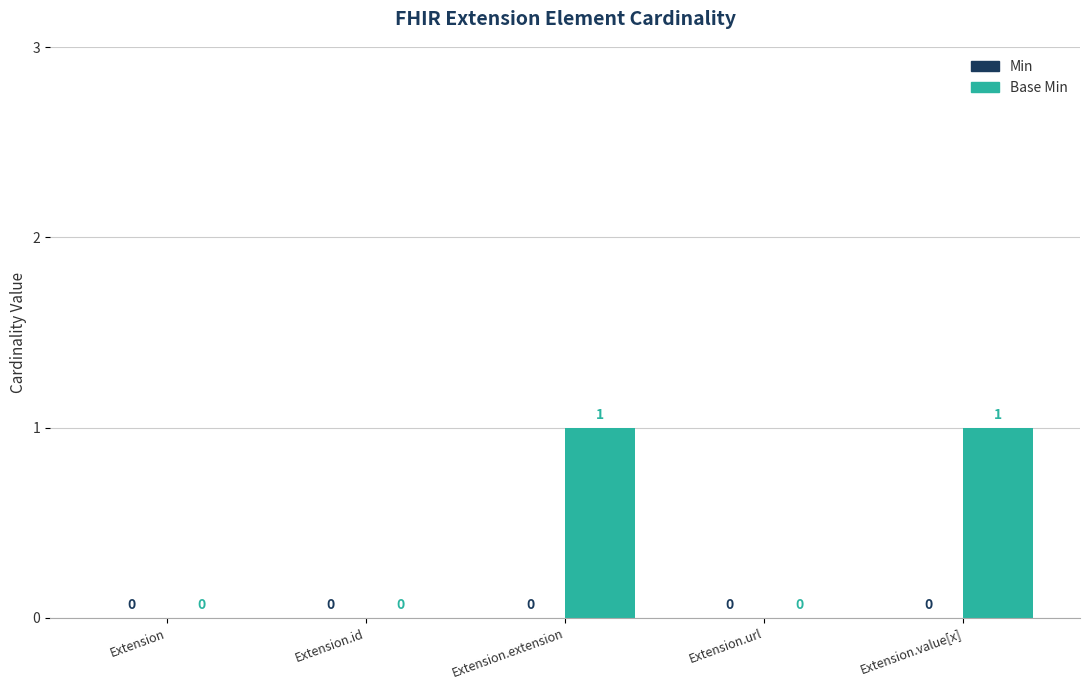

What is the change in value from Extension.id to Extension.value[x]?

+1